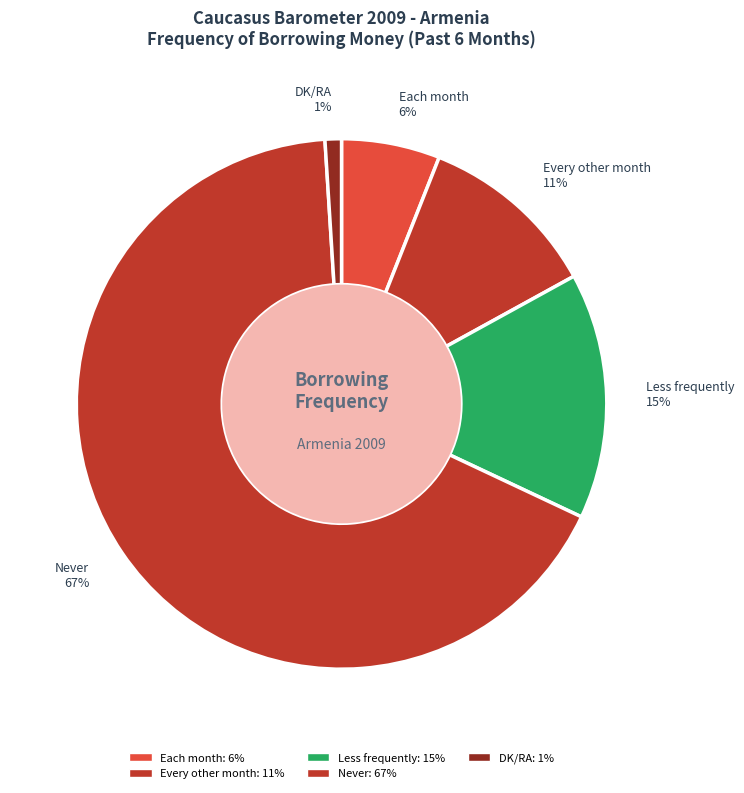

To the nearest percent, what is the difference between the Each month and Never slice percentages?

61%